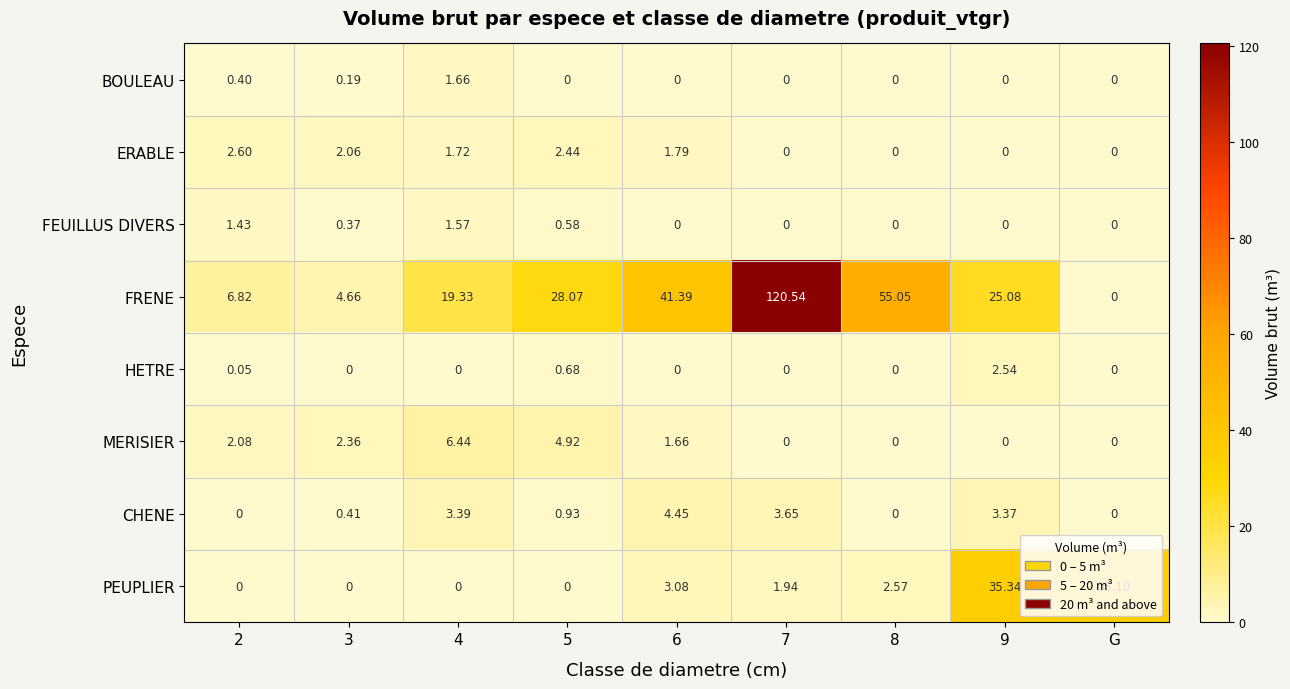

List the series in order of their peak value, highest first.

FRENE, PEUPLIER, MERISIER, CHENE, ERABLE, HETRE, BOULEAU, FEUILLUS DIVERS